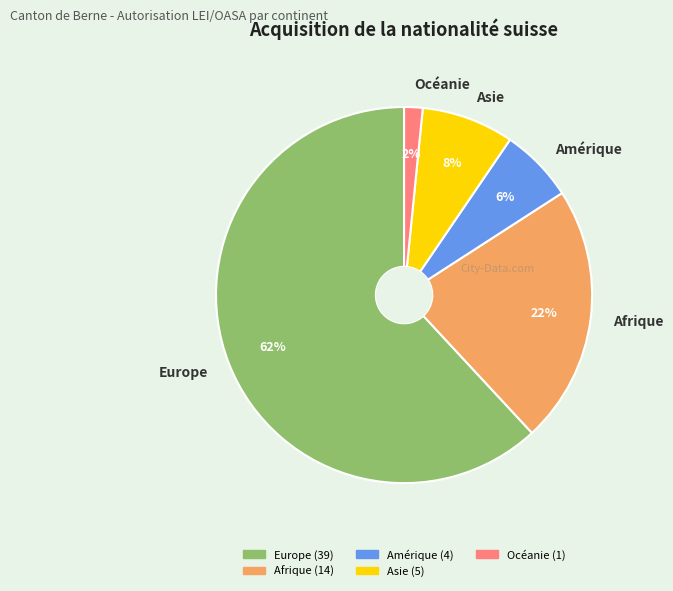

Is the sum of Europe and Océanie greater than half?

Yes